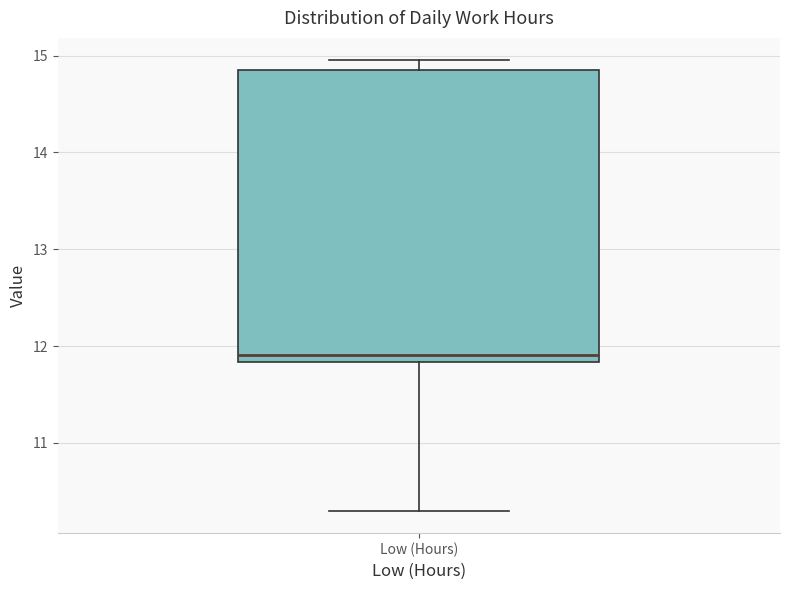

Where does the median line of the box for Low (Hours) sit on the y-axis? The values are not printed on the chart, so give them approximately, as read against the axis.

11.9